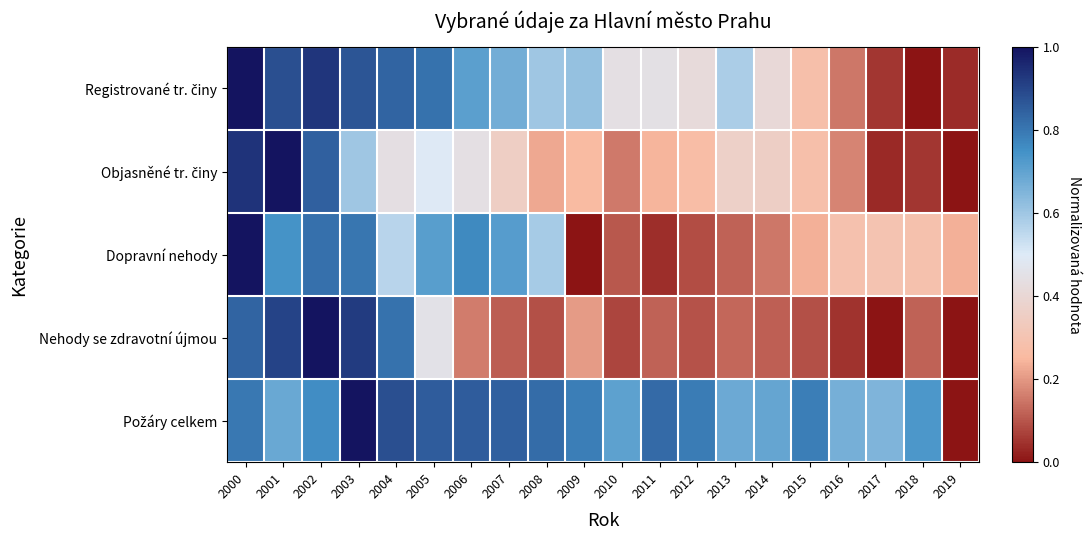

What is the total value across all series at 2019?

0.3